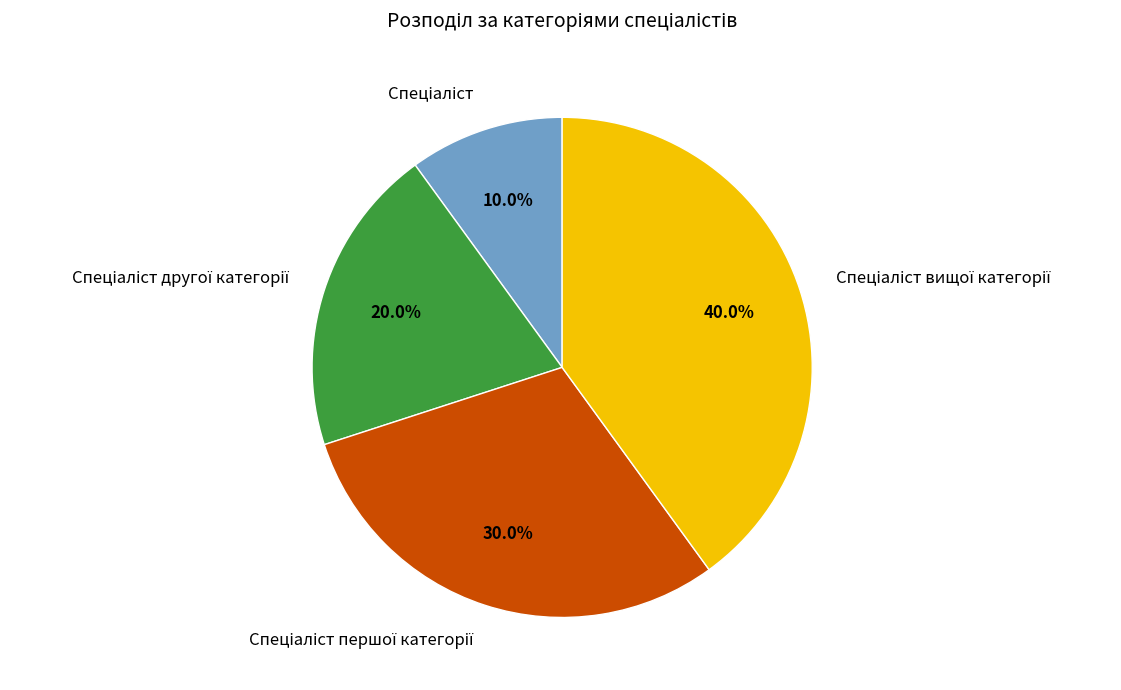

Is there a majority slice in this chart?

No